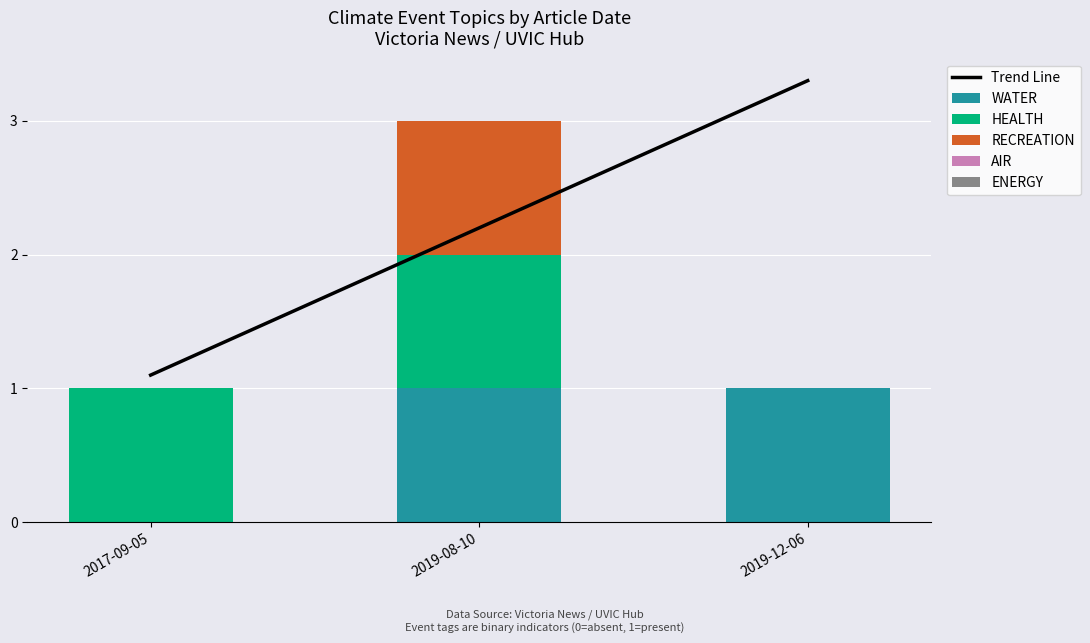

What is the label of the 2nd bar from the left?

2019-08-10